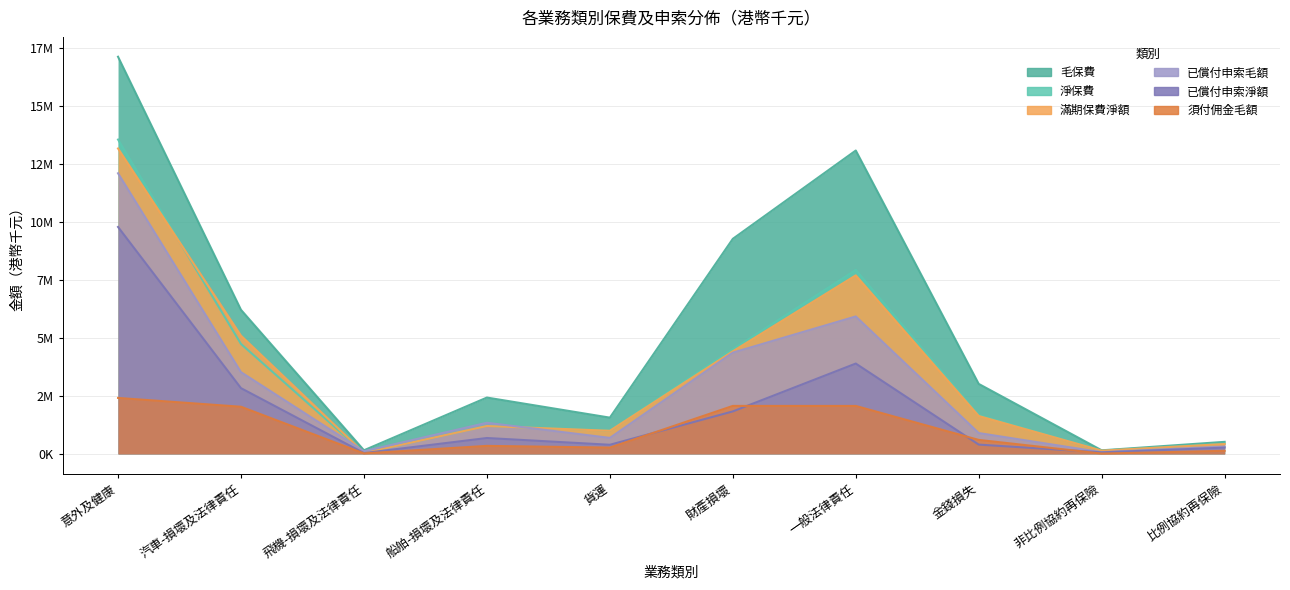

What are all the series names shown in the legend?

毛保費, 淨保費, 滿期保費淨額, 須付佣金毛額, 已償付申索毛額, 已償付申索淨額